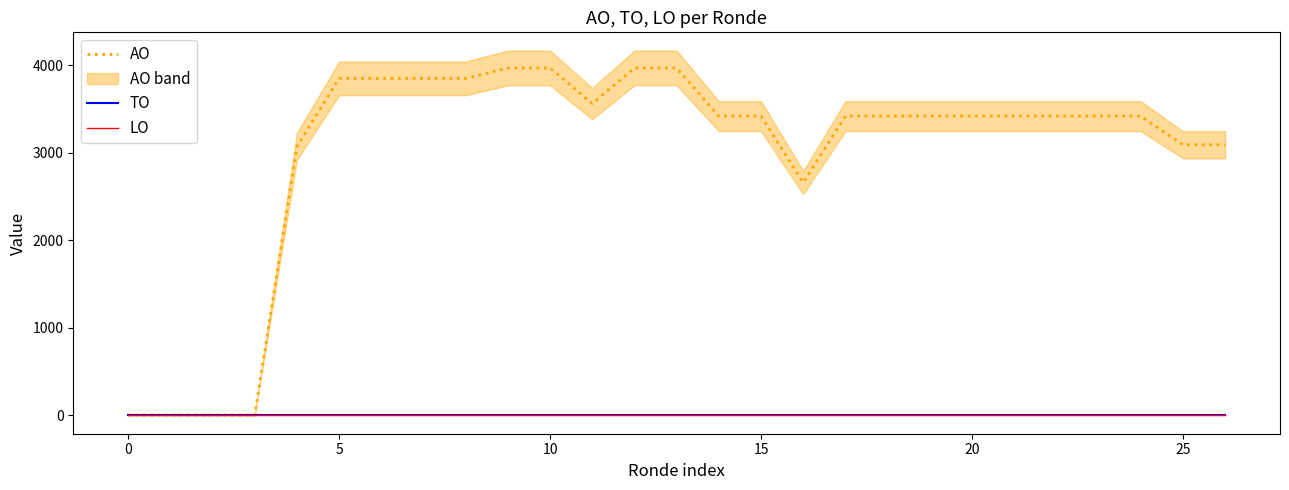

What are all the series names shown in the legend?

AO, TO, LO